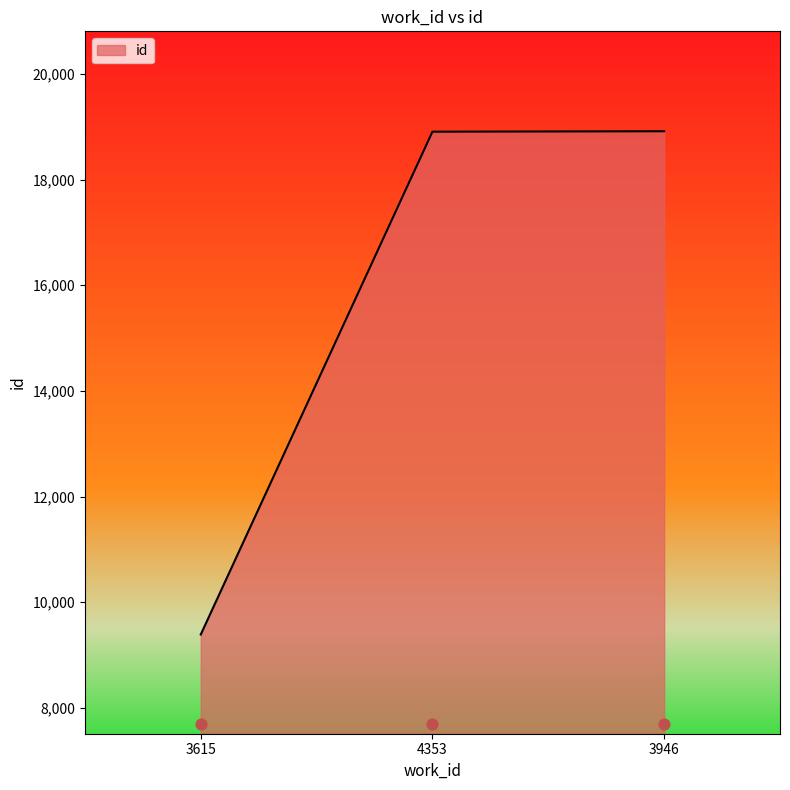

Which has a higher value, 3946 or 3615?

3946